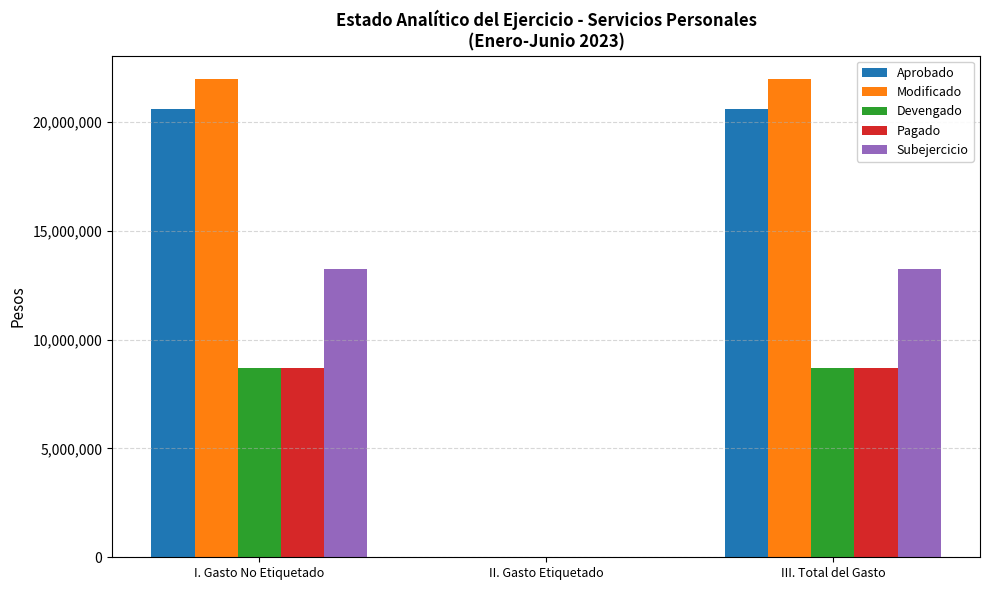

Reading left to right, extract all data points from this chart.

Aprobado: I. Gasto No Etiquetado=20616834.0	II. Gasto Etiquetado=0.0	III. Total del Gasto=20616834.0
Modificado: I. Gasto No Etiquetado=21961834.0	II. Gasto Etiquetado=0.0	III. Total del Gasto=21961834.0
Devengado: I. Gasto No Etiquetado=8706471.4	II. Gasto Etiquetado=0.0	III. Total del Gasto=8706471.4
Pagado: I. Gasto No Etiquetado=8704856.9	II. Gasto Etiquetado=0.0	III. Total del Gasto=8704856.9
Subejercicio: I. Gasto No Etiquetado=13255362.6	II. Gasto Etiquetado=0.0	III. Total del Gasto=13255362.6